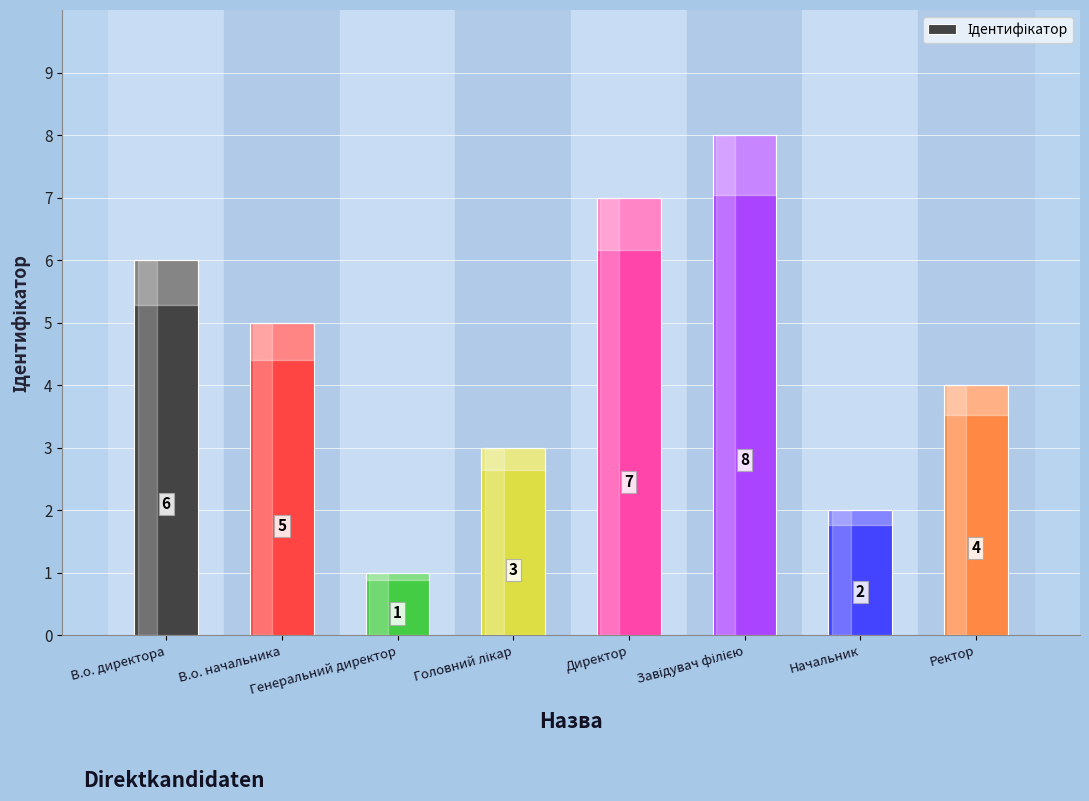

Where does the data first go above 5?

В.о. директора